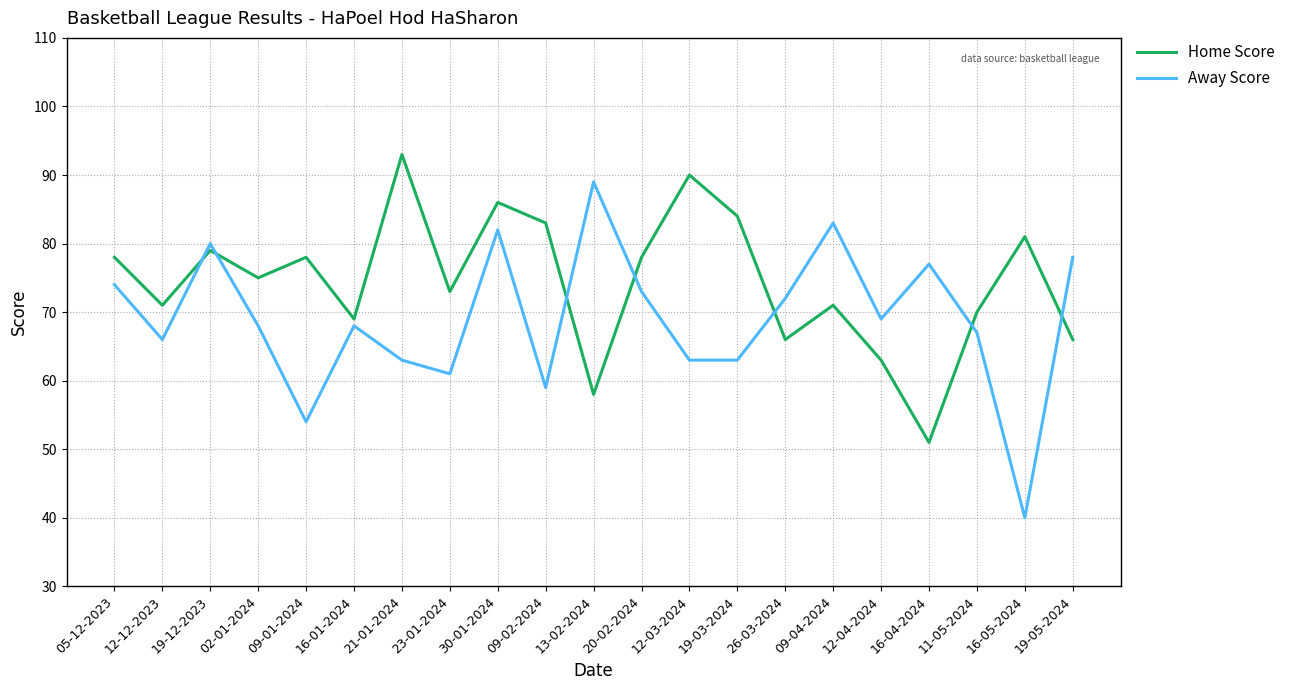

Which series ends up on top after the final intersection of Away Score and Home Score?

Away Score